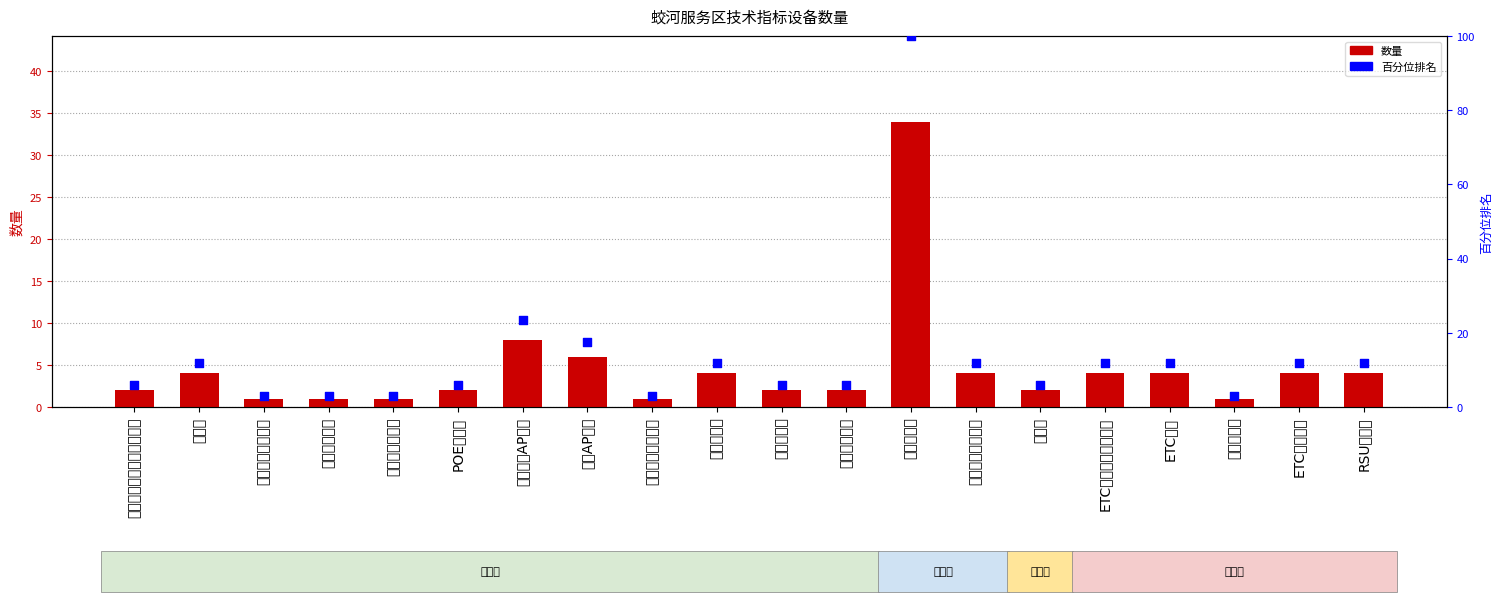

At how many categories does at least one series exceed 12?

3